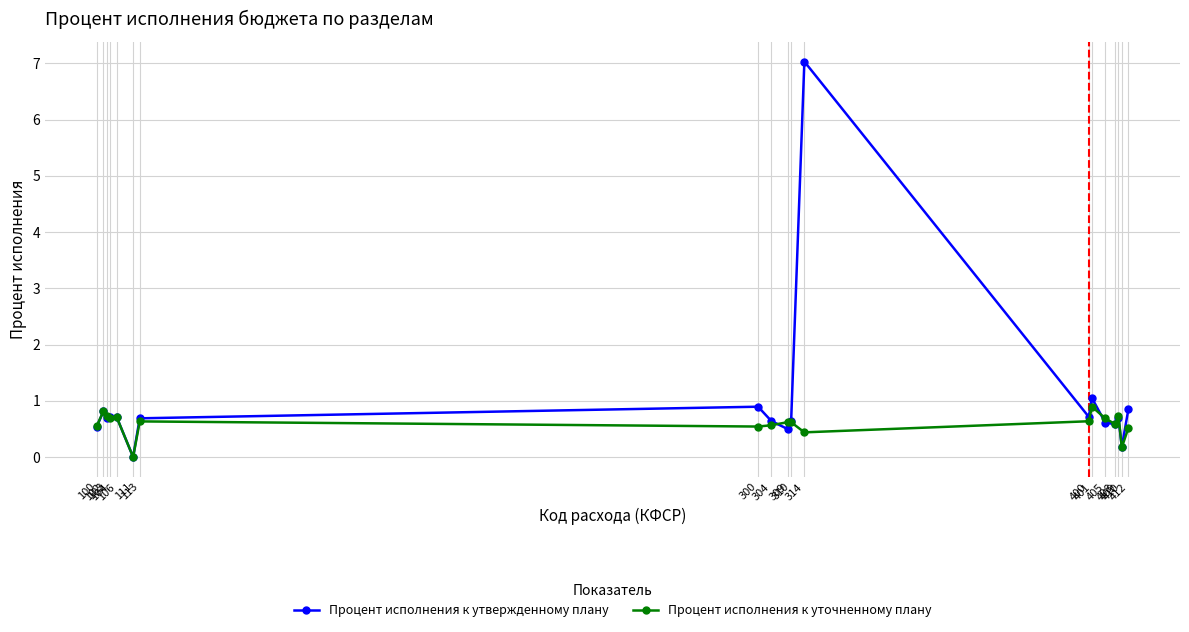

Which label corresponds to the smallest value in the chart?

111